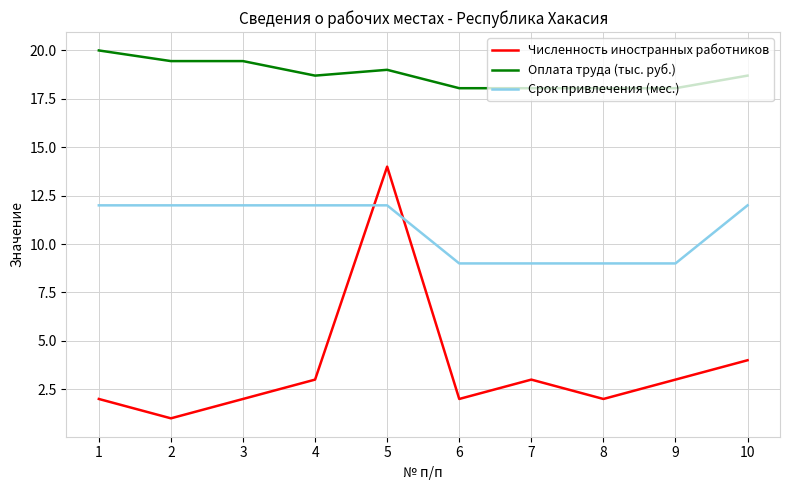

Is the value of Оплата труда (тыс. руб.) at 10 greater than the value of Численность иностранных работников at 6?

Yes